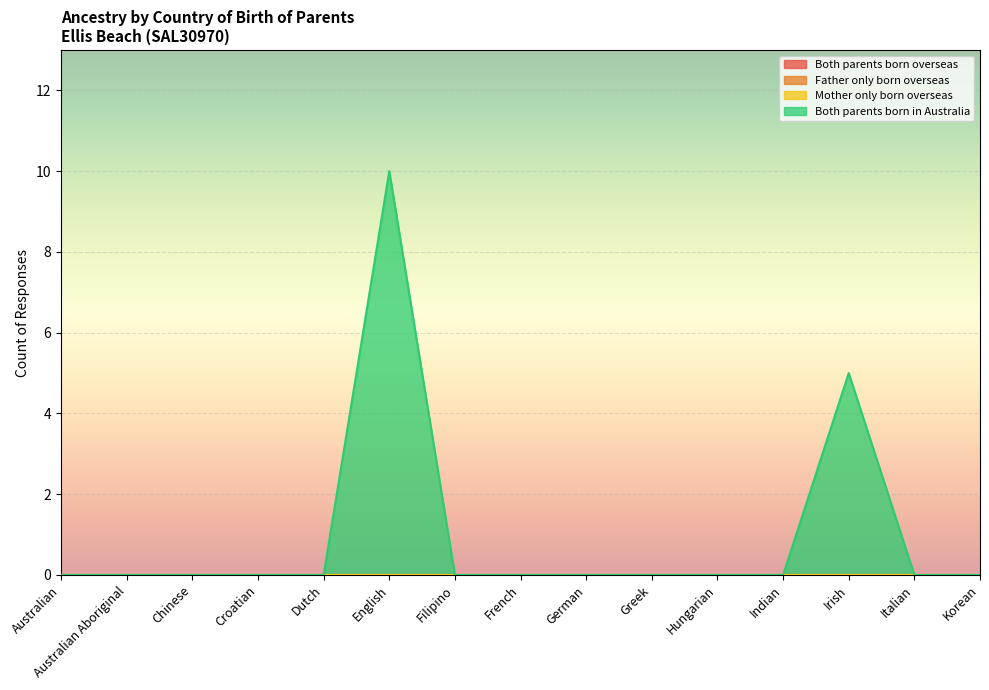

At Australian Aboriginal, list the series in order from smallest to largest.

Both parents born overseas, Father only born overseas, Mother only born overseas, Both parents born in Australia